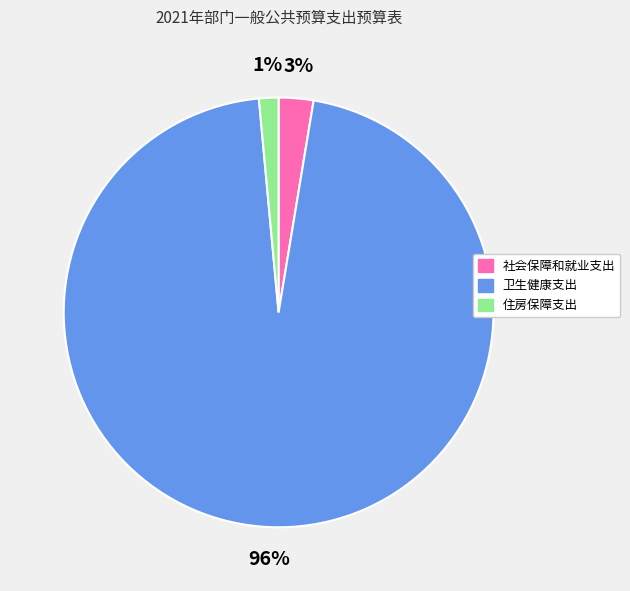

Does 住房保障支出 represent more than half of the total?

No